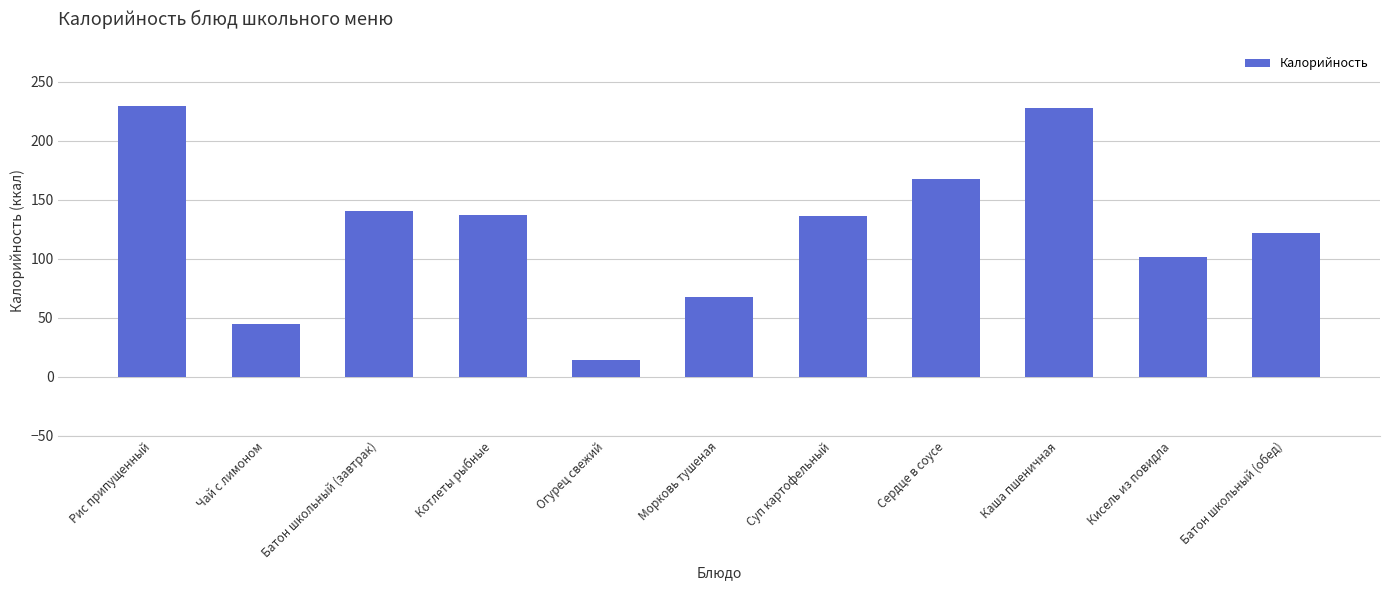

Approximately how many times larger is the value at Сердце в соусе compared to Огурец свежий?

11.9